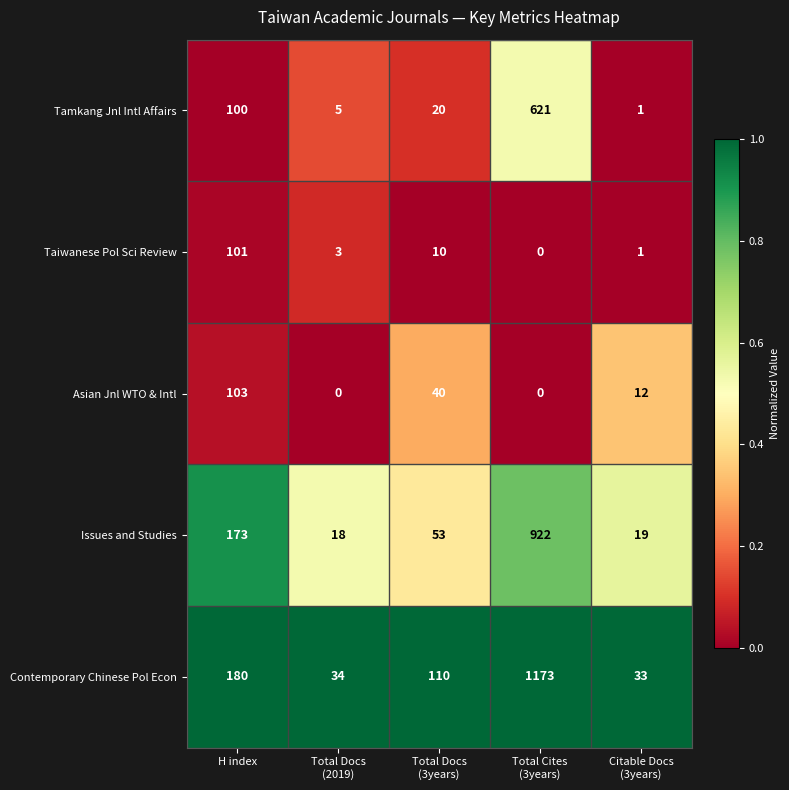

At which category is the sum across all series the highest?

Total Cites
(3years)